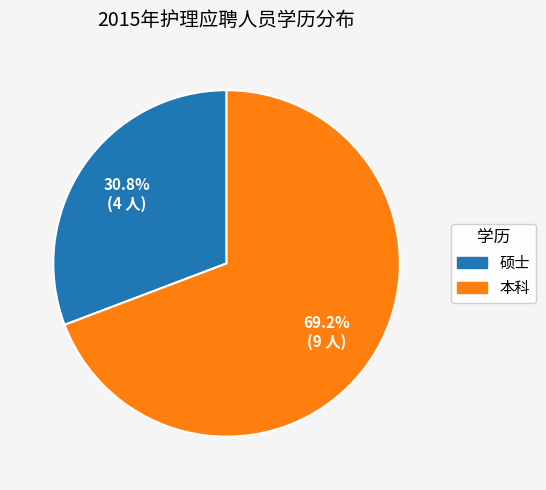

To the nearest percent, what percentage of the pie is 本科?

69%